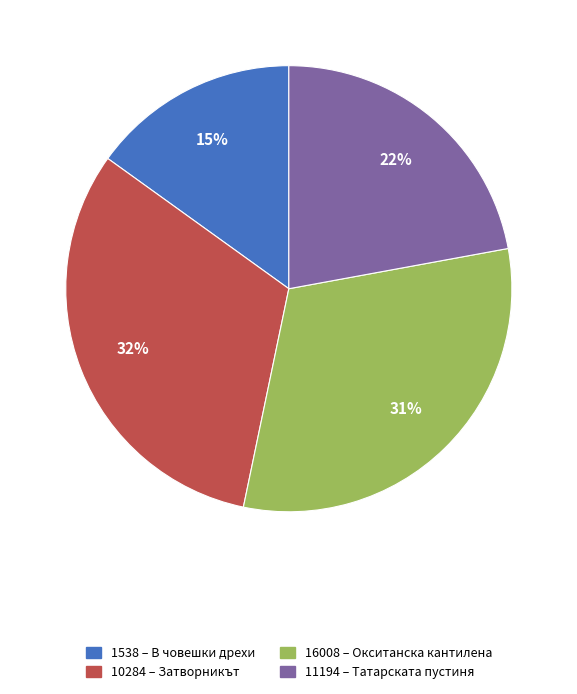

What is the ratio of the value at 11194 to the value at 1538?

1.5